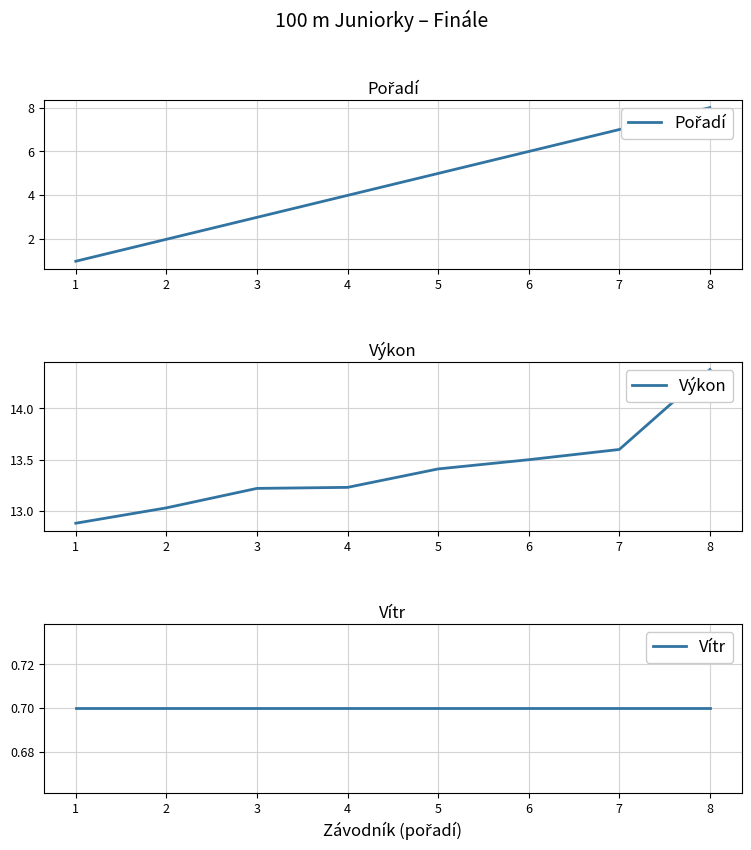

Does the chart display data point markers on the line(s)?

No